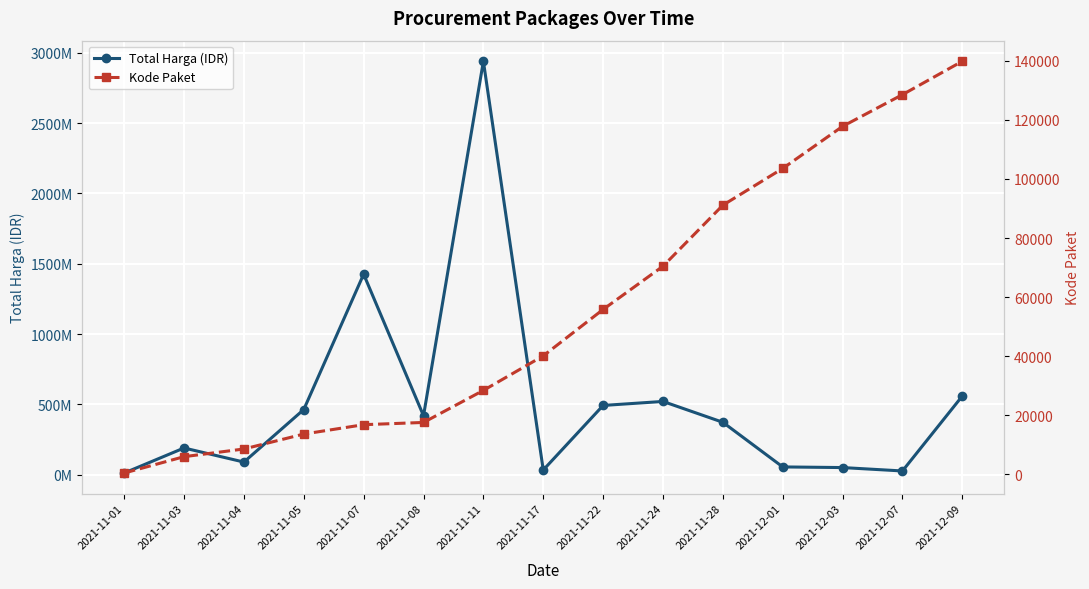

Is the value of Total Harga (IDR) at 2021-11-04 greater than the value of Kode Paket at 2021-11-11?

Yes